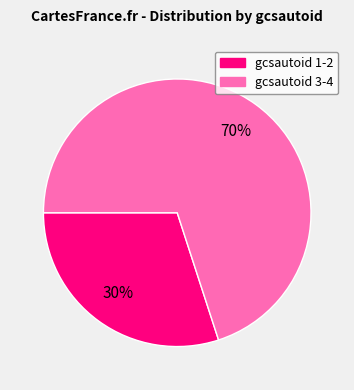

How many segments does this pie chart have?

2